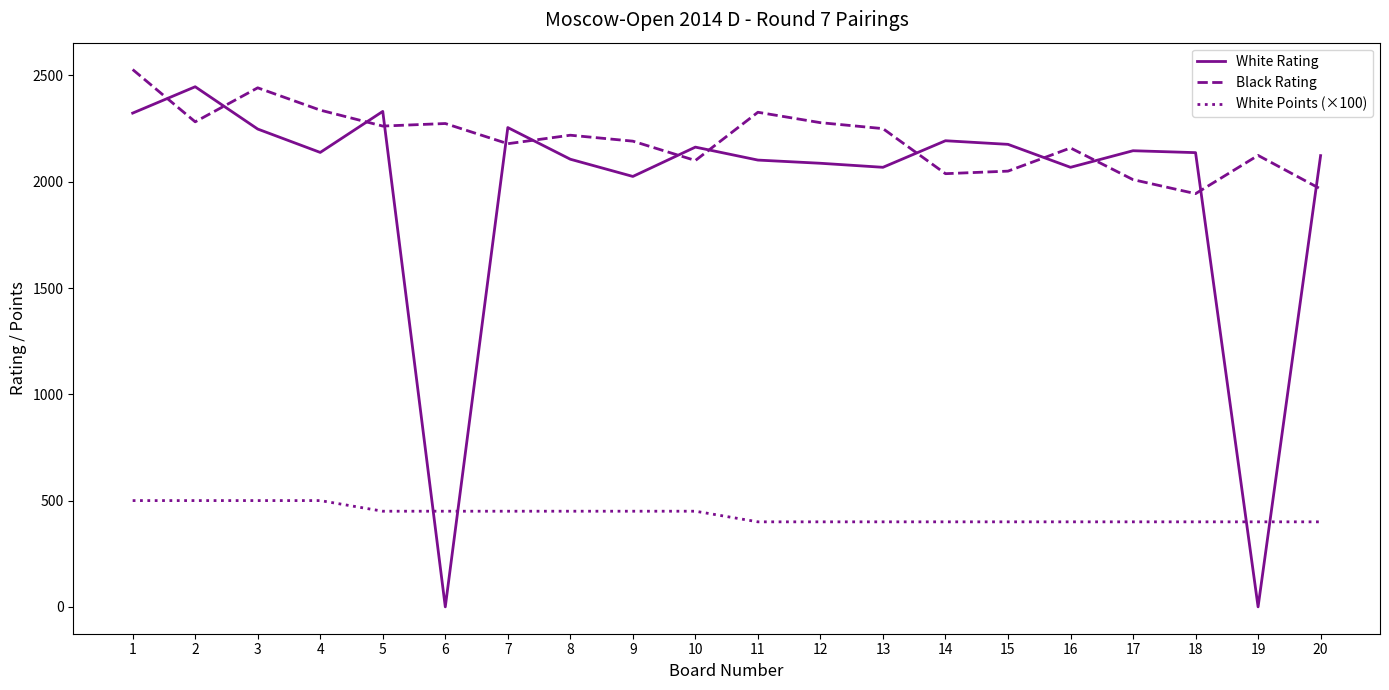

Is it true that White Rating equals 3029 at 8?

False